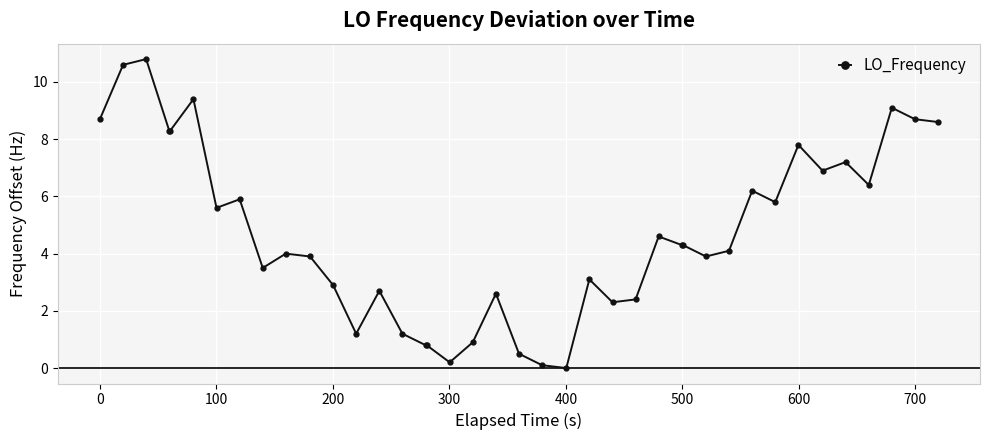

True or false: there are more than 2 points higher than both neighbors.

True